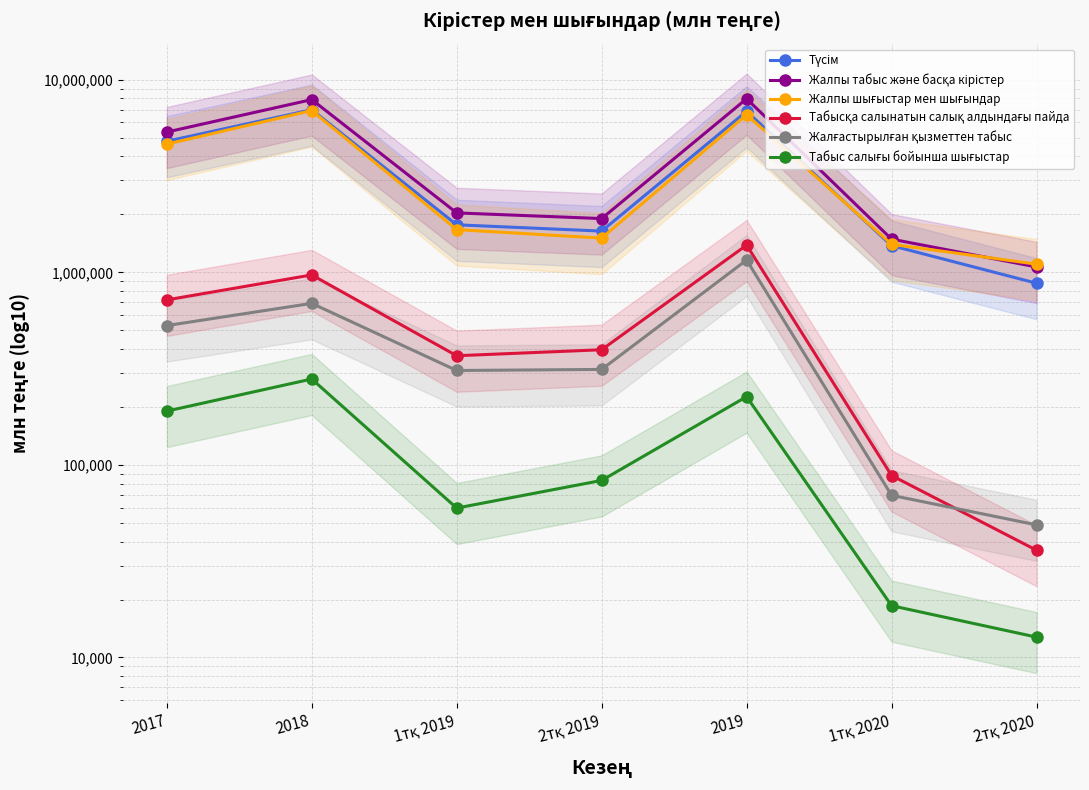

True or false: Жалғастырылған қызметтен табыс and Түсім intersect in this chart.

False